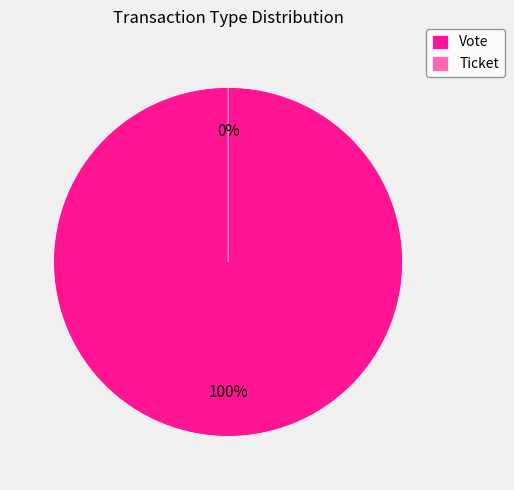

How many slices are in this pie chart?

2